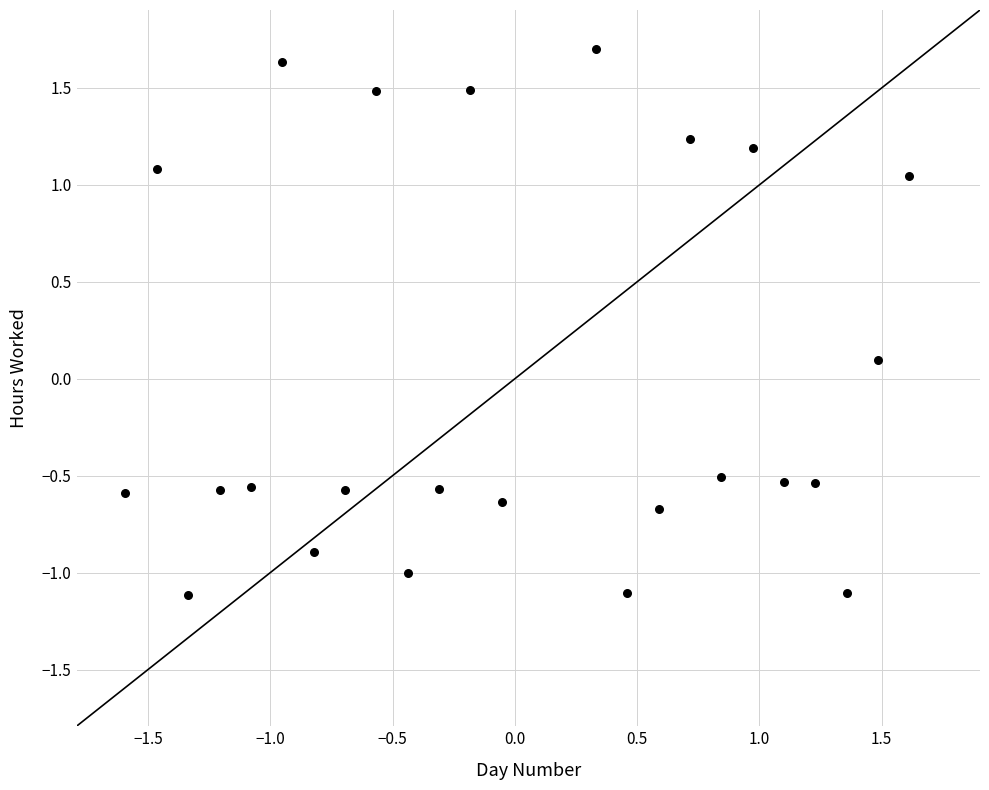

What is the range of X values (max minus min)?

3.2